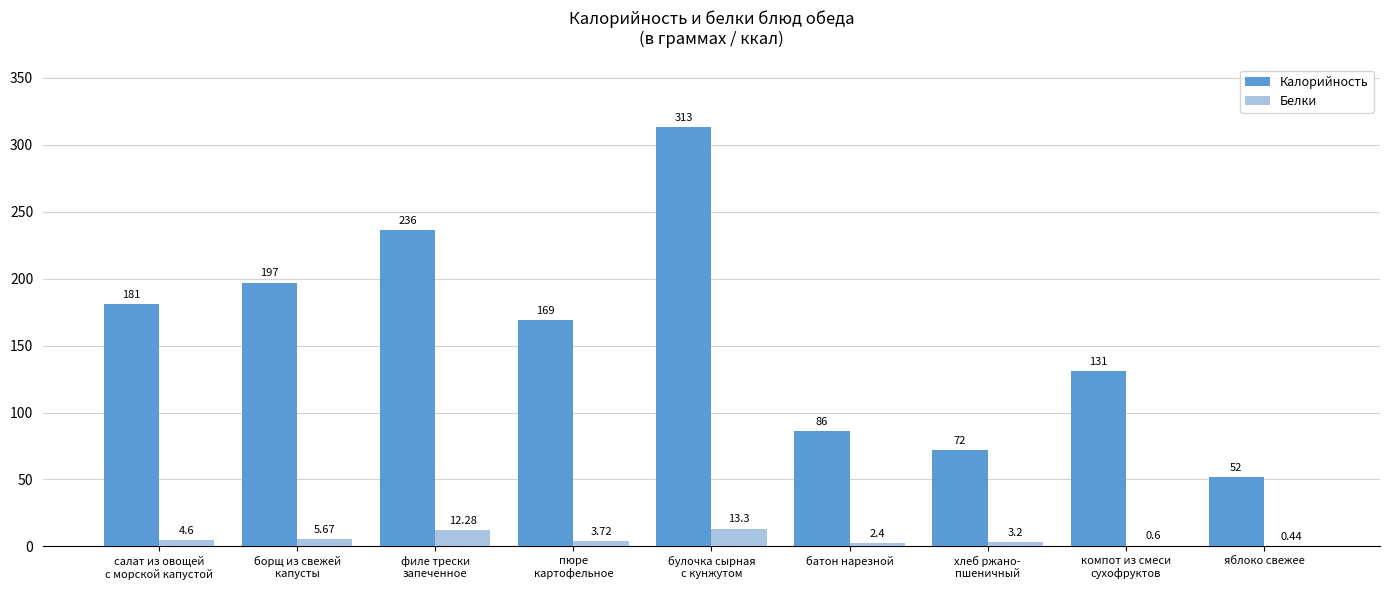

Which series has the largest range (max minus min)?

Калорийность